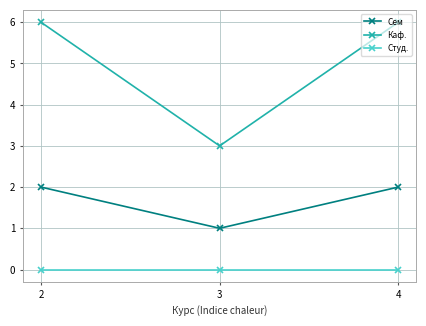

Reading right to left, what are all the values shown in this chart?

Сем: 2	1	2
Каф.: 6	3	6
Студ.: 0	0	0